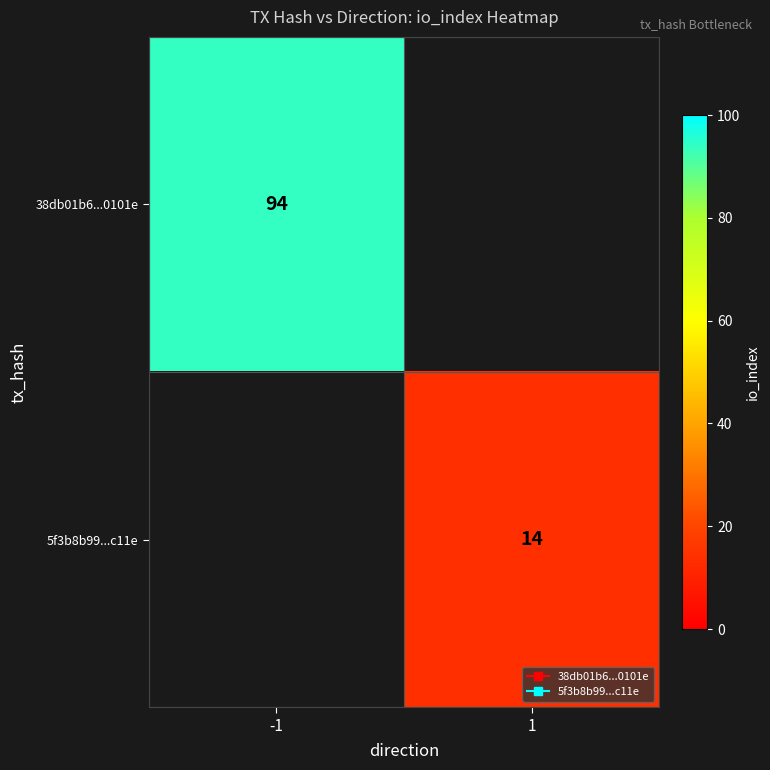

True or false: 38db01b6...0101e has a value of 94.0 at -1.

True